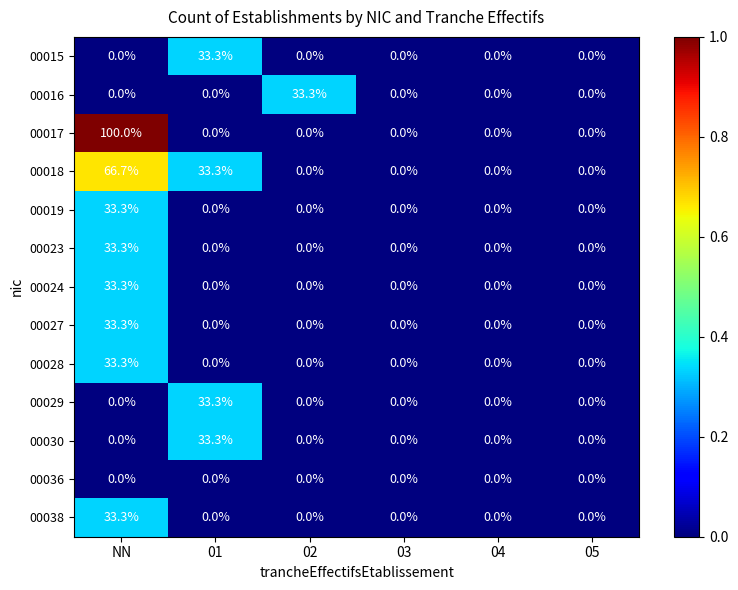

True or false: 00017 has a value of 34.3 at 03.

False